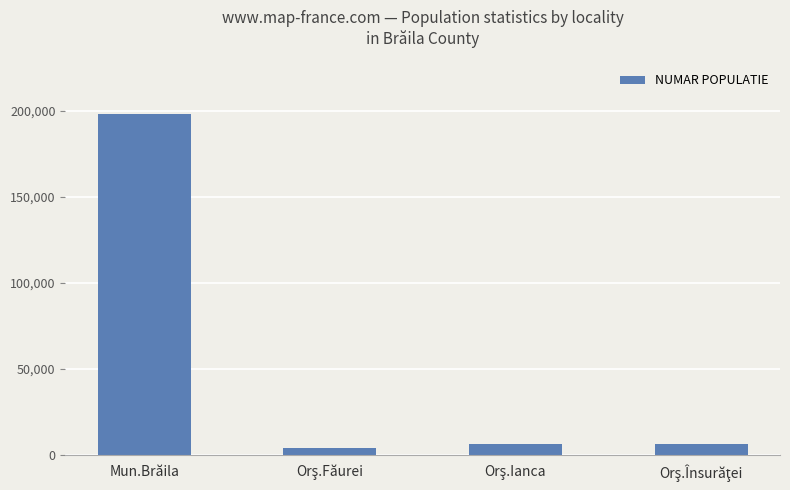

What is the difference between the maximum and minimum values?

194308